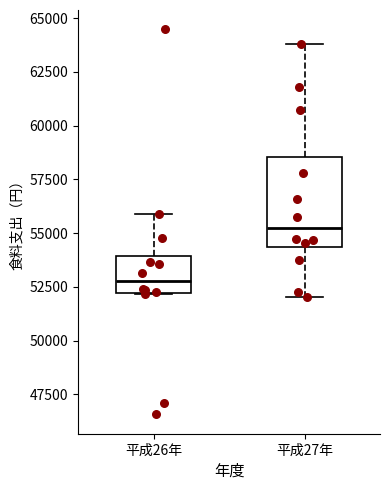

Reading left to right, transcribe this box plot: for each box, give where its median line is, the range the box spans, and where its two whiskers end, as read against the y-axis. The values are not printed on the chart, so give them approximately, as read against the axis.

平成26年: median 53000, box 52000 to 54000, whiskers 52000 to 56000
平成27年: median 55000, box 54500 to 58500, whiskers 52000 to 64000